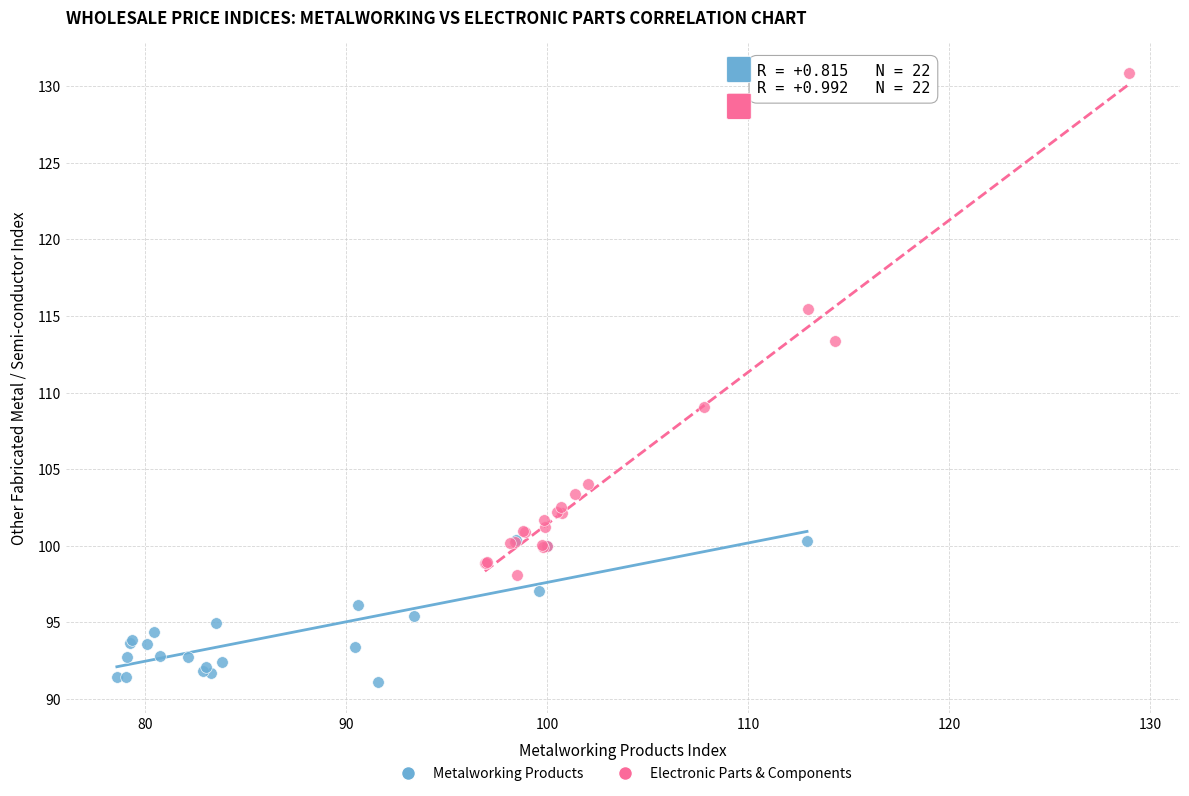

Which series has the largest Y range (max minus min)?

Electronic Parts & Components